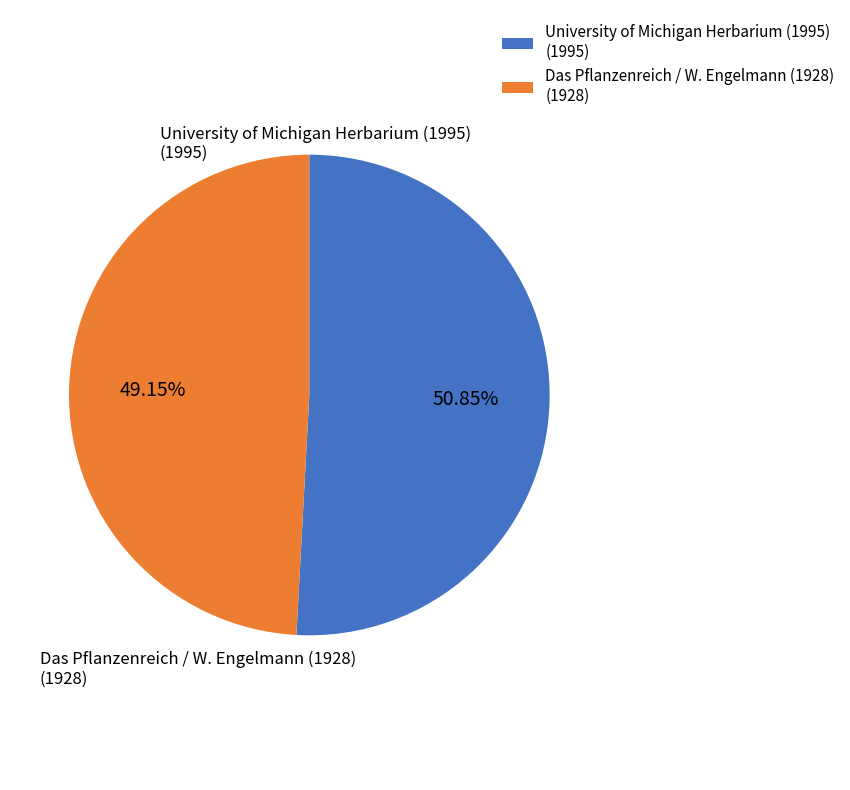

To the nearest percent, what is the combined percentage of Das Pflanzenreich / W. Engelmann (1928) and University of Michigan Herbarium (1995)?

100%